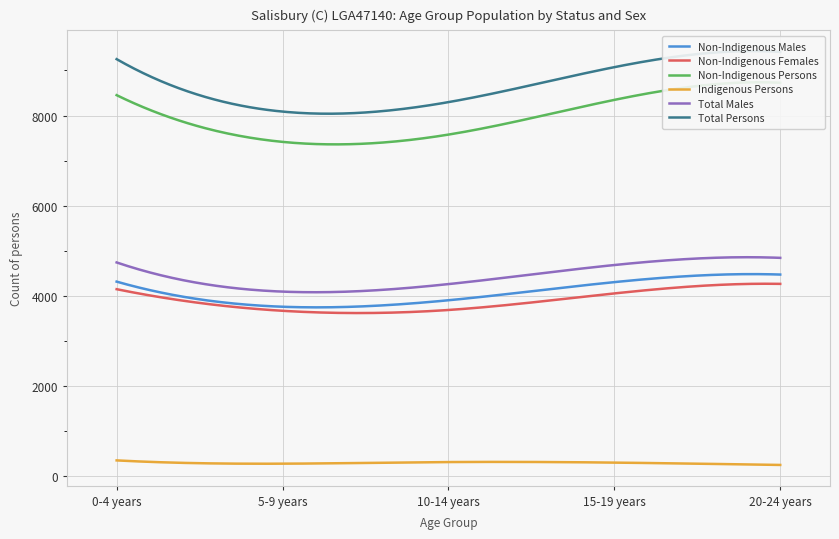

At how many categories does at least one series exceed 2849?

5